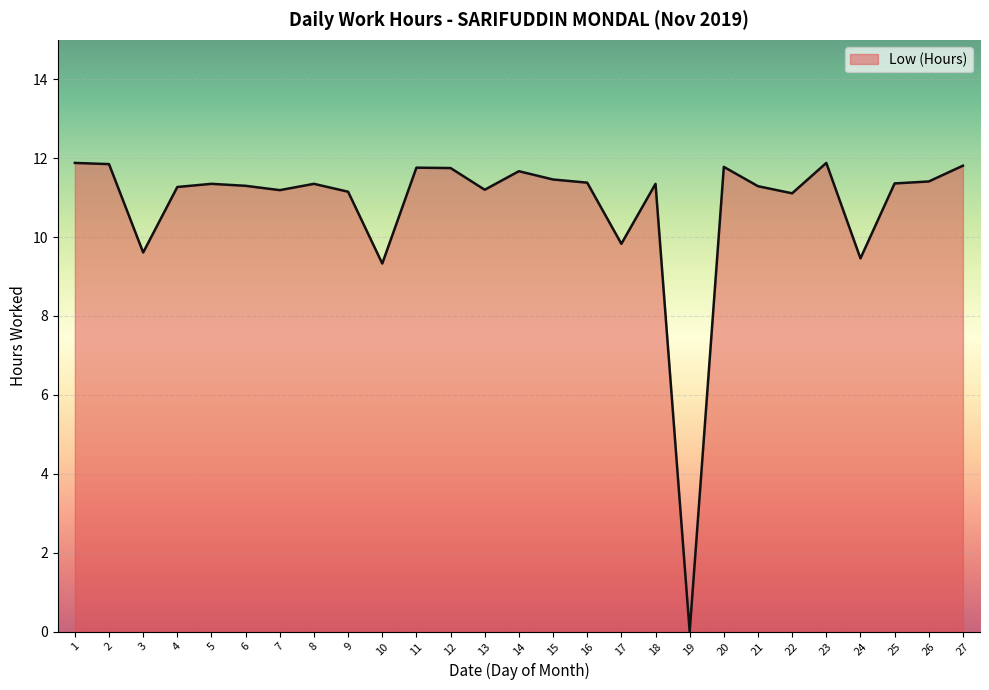

The chart shows a value of 0.0 at 19. True or false?

True